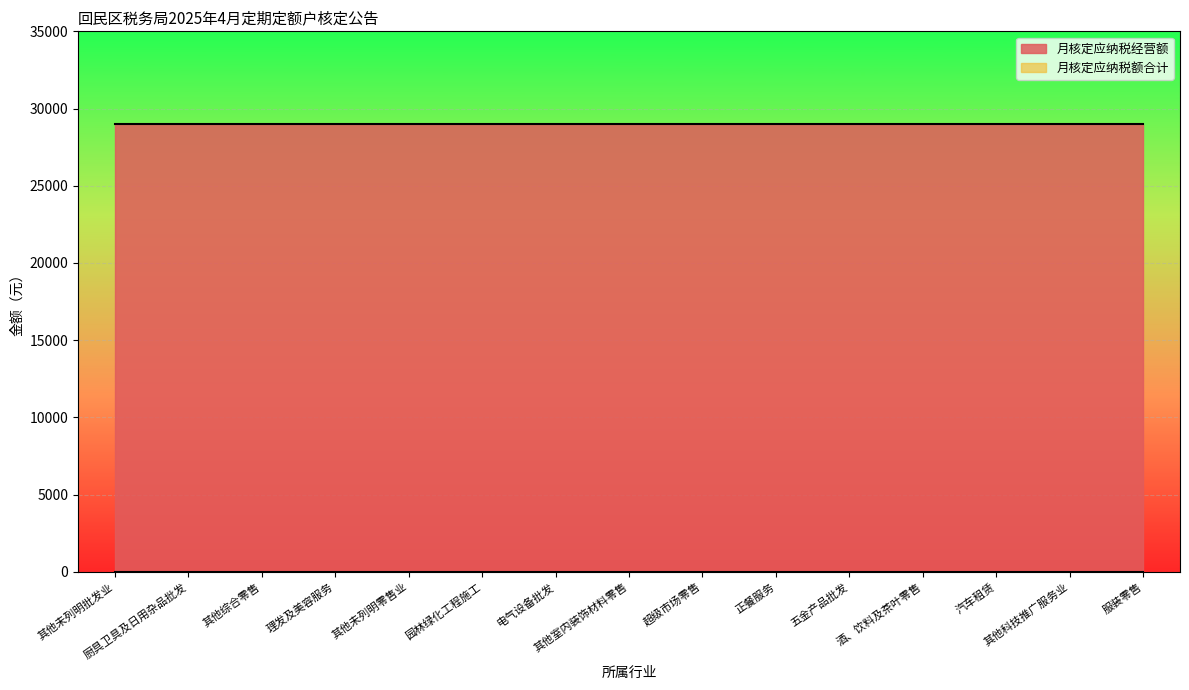

Which has a higher value, 电气设备批发 or 其他未列明零售业?

电气设备批发